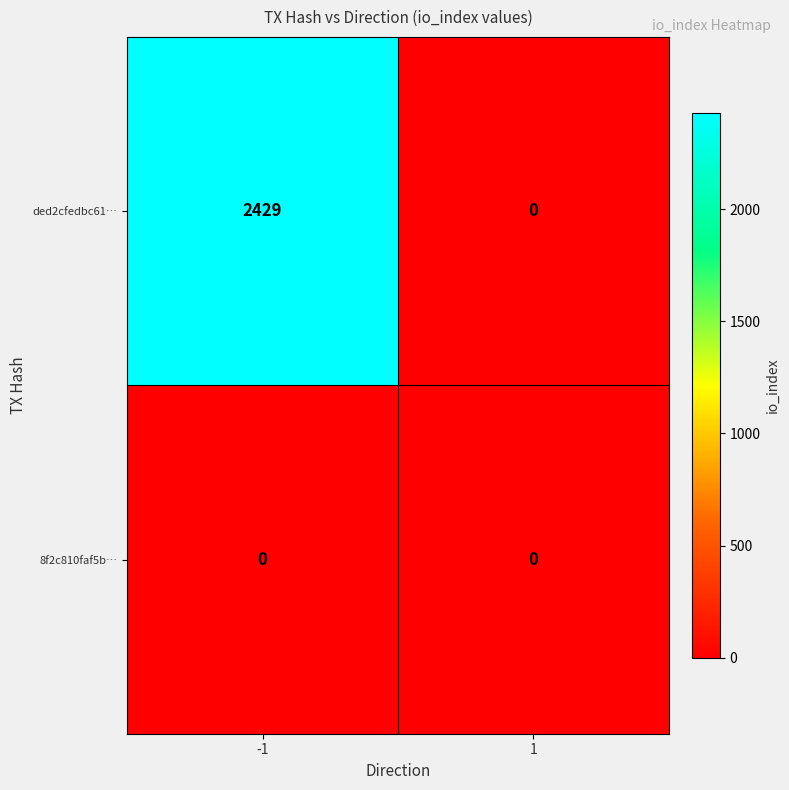

At how many categories does at least one series exceed 601?

1